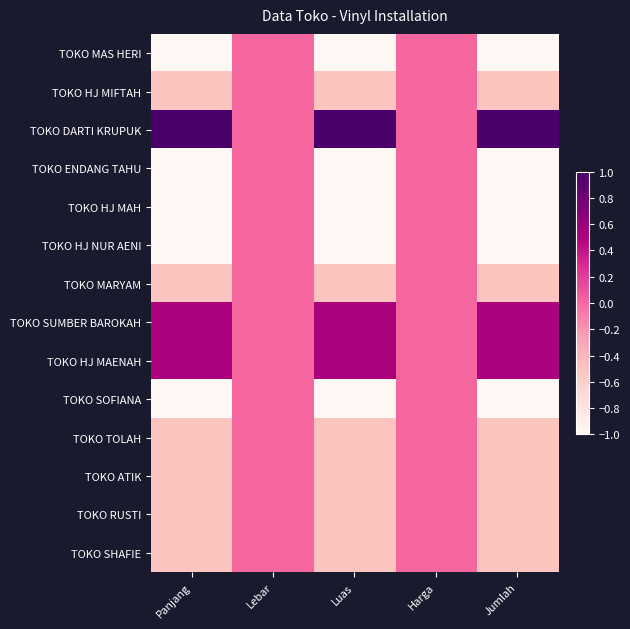

What is the minimum value shown in the chart?

-1.0